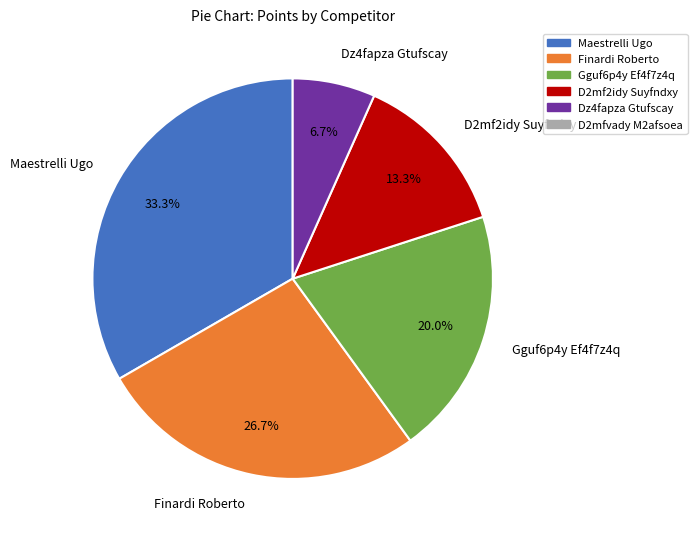

Is the sum of Gguf6p4y Ef4f7z4q and Finardi Roberto greater than half?

No